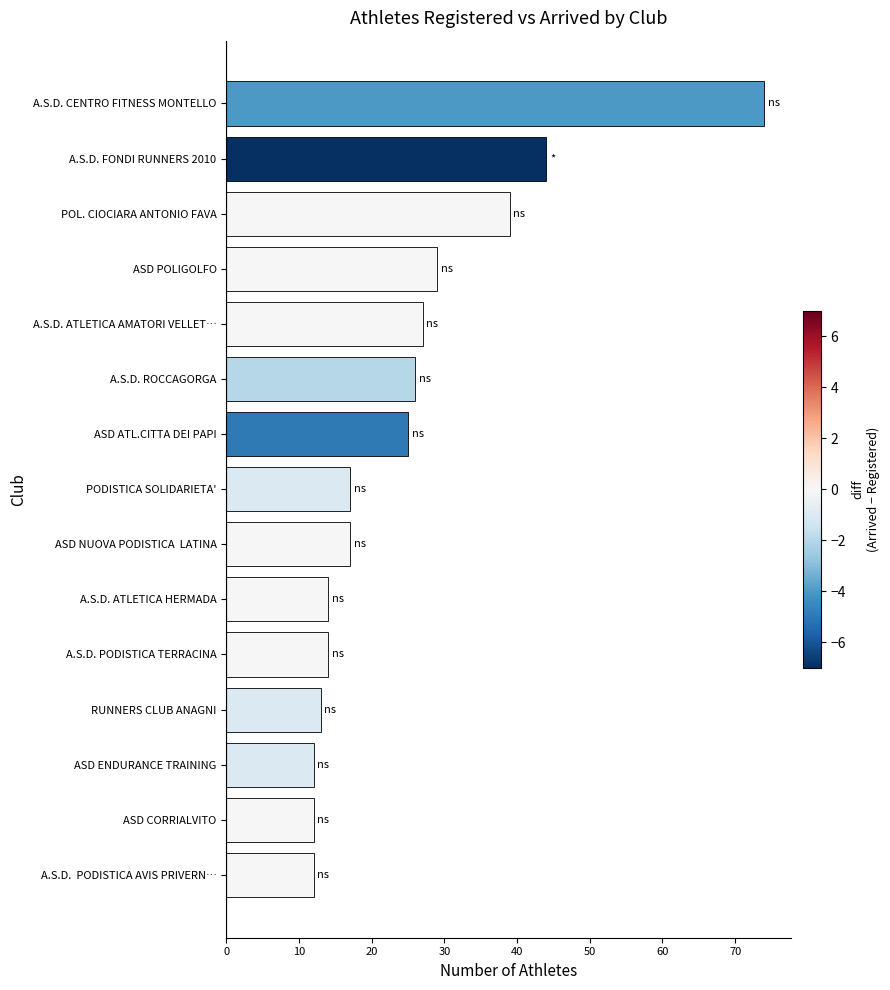

Reading bottom to top, list all the values displayed in this chart.

12	12	12	13	14	14	17	17	25	26	27	29	39	44	74